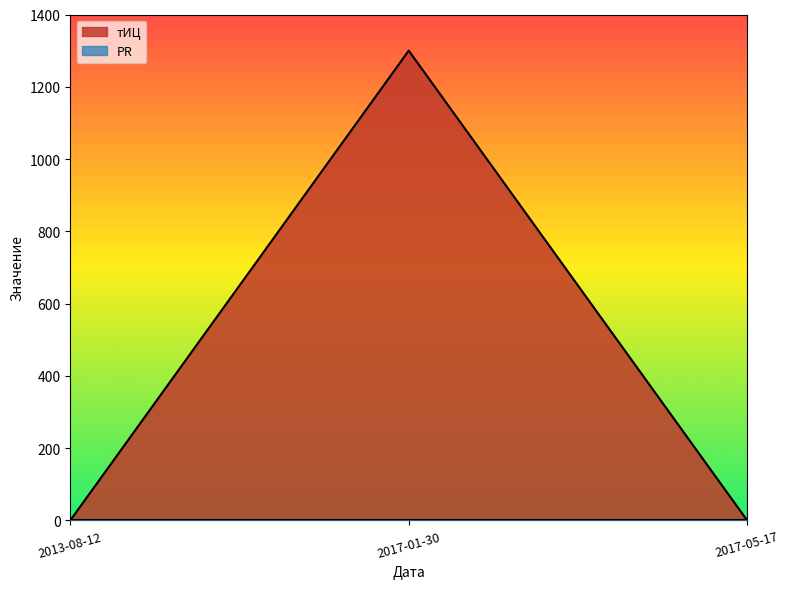

True or false: the data shows 347 at 2017-01-30.

False